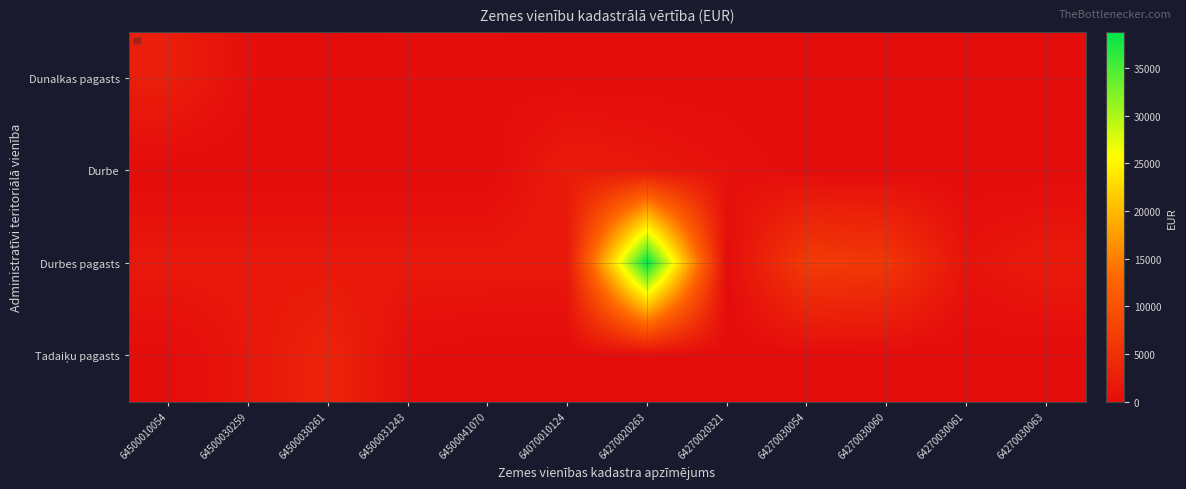

Which series has the largest range (max minus min)?

Durbes pagasts